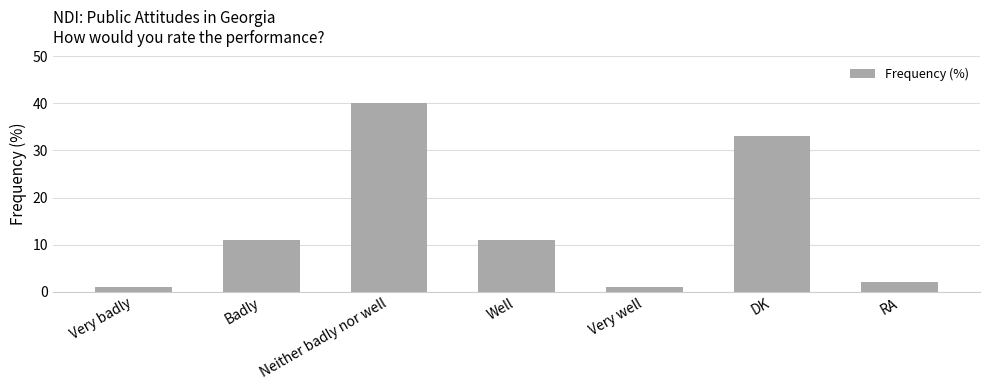

Read the value at DK.

33